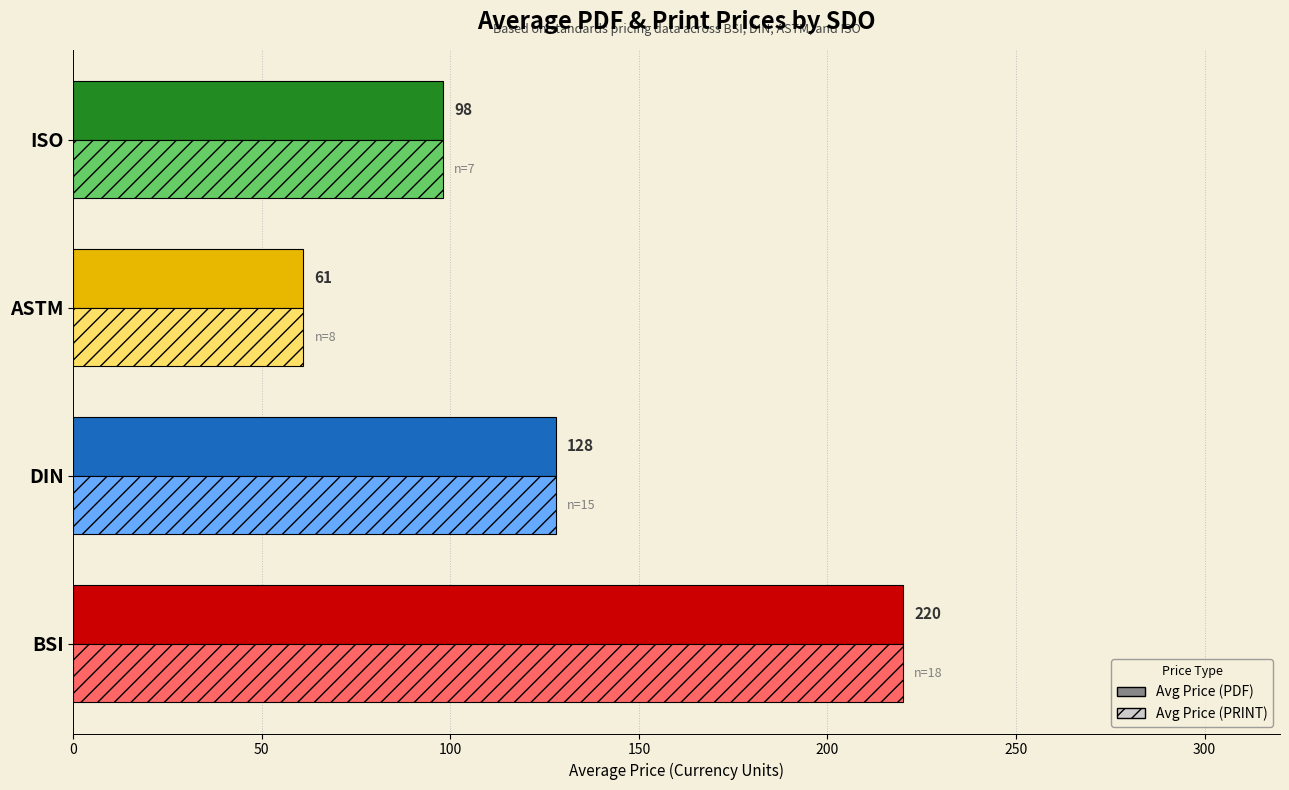

Count the Avg Price (PRINT) values in the range 98 to 220.

3